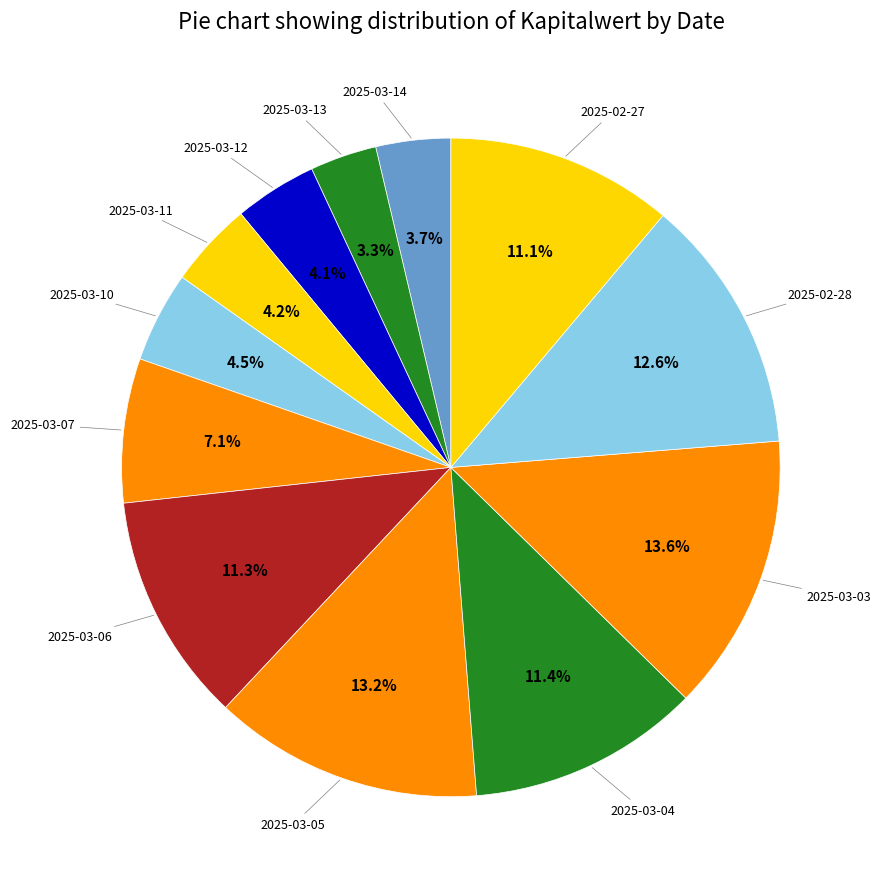

Which slice is the smallest?

2025-03-13